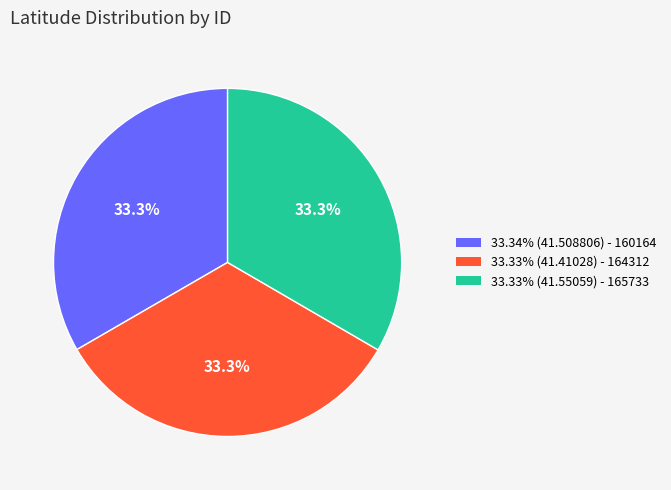

The 165733 slice represents 33% of the pie. True or false?

True